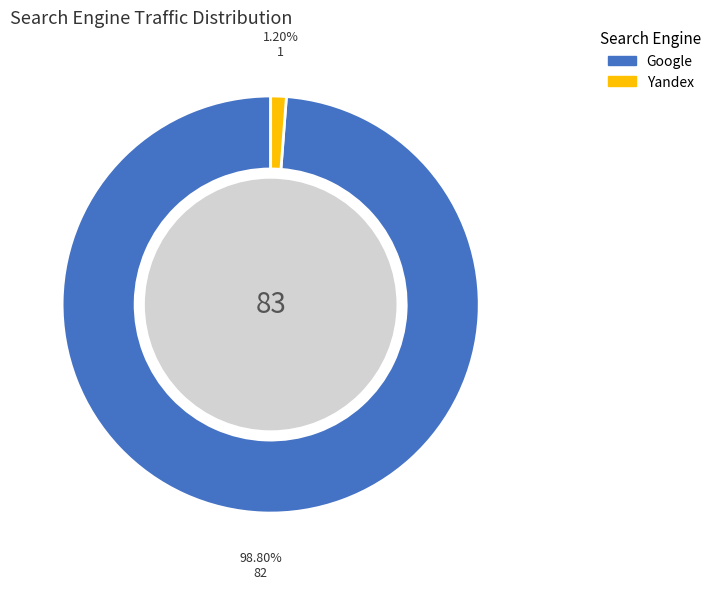

Is there any slice that represents more than half of the pie?

Yes